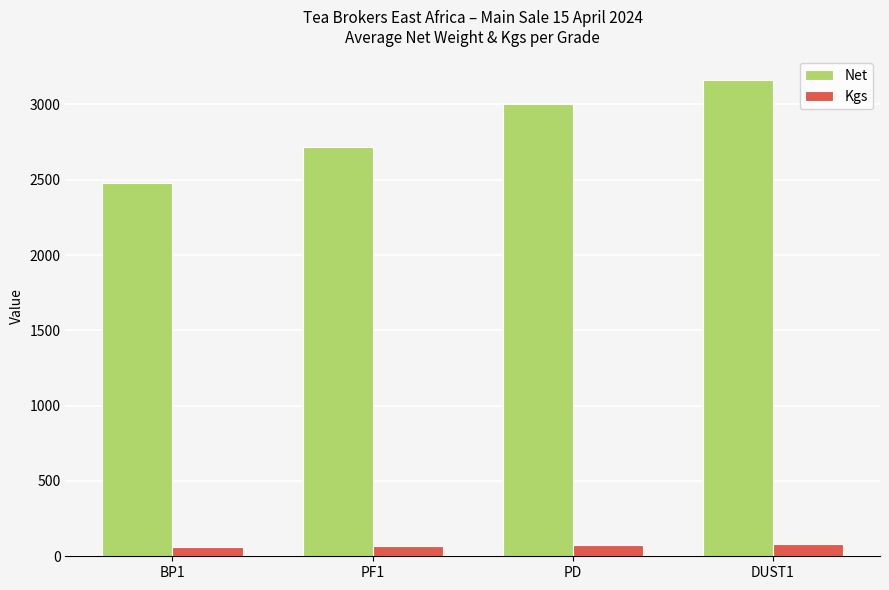

Rank the series by their average value, from highest to lowest.

Net, Kgs